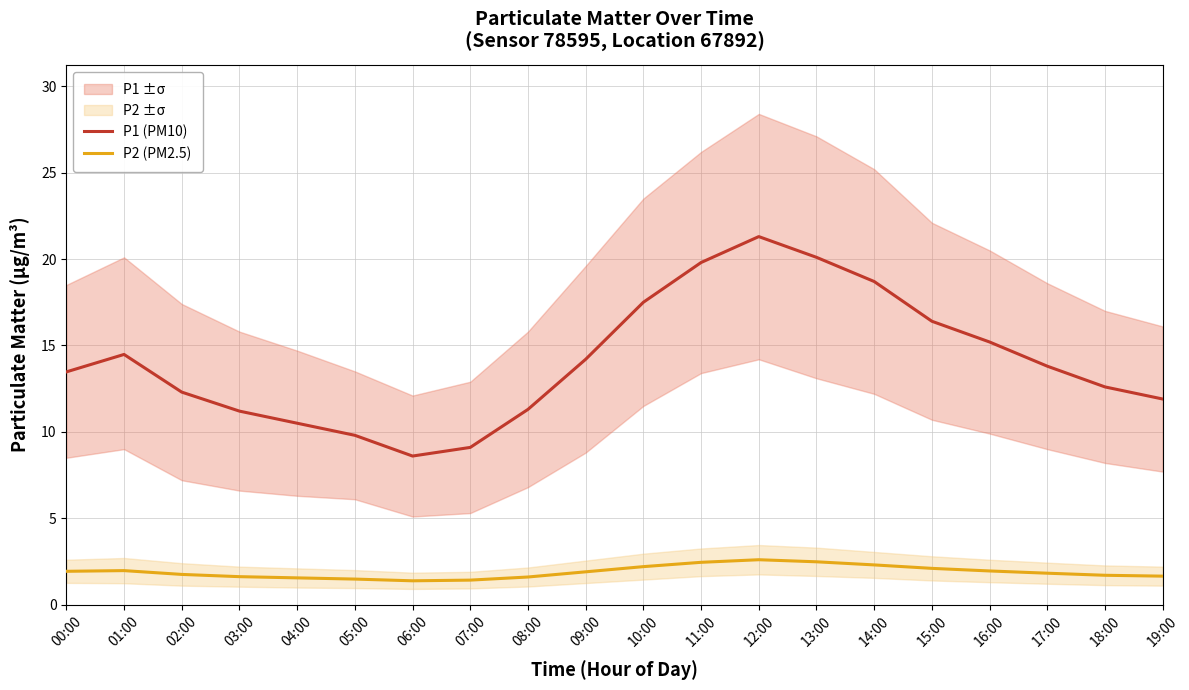

What is the label of the 4th point from the right?

16:00